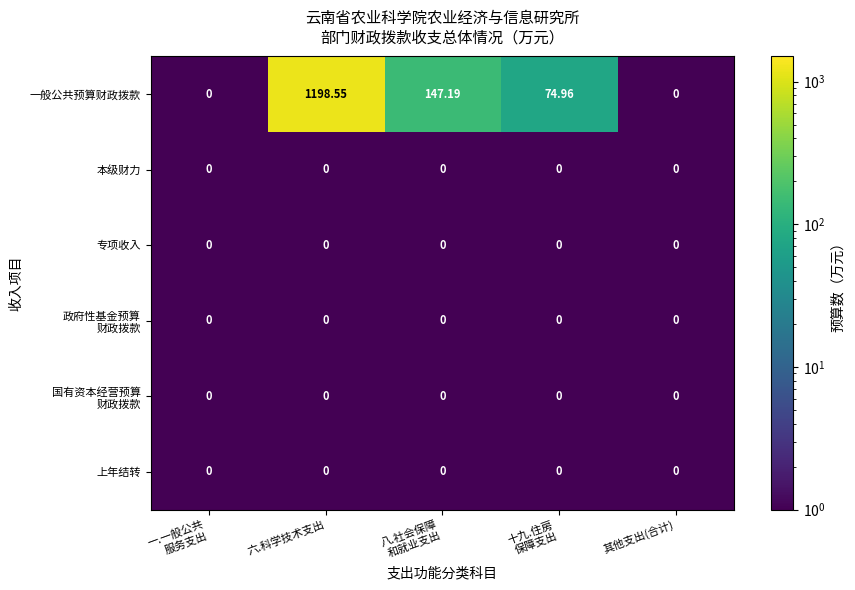

Which series has the largest total across all categories?

一般公共预算财政拨款